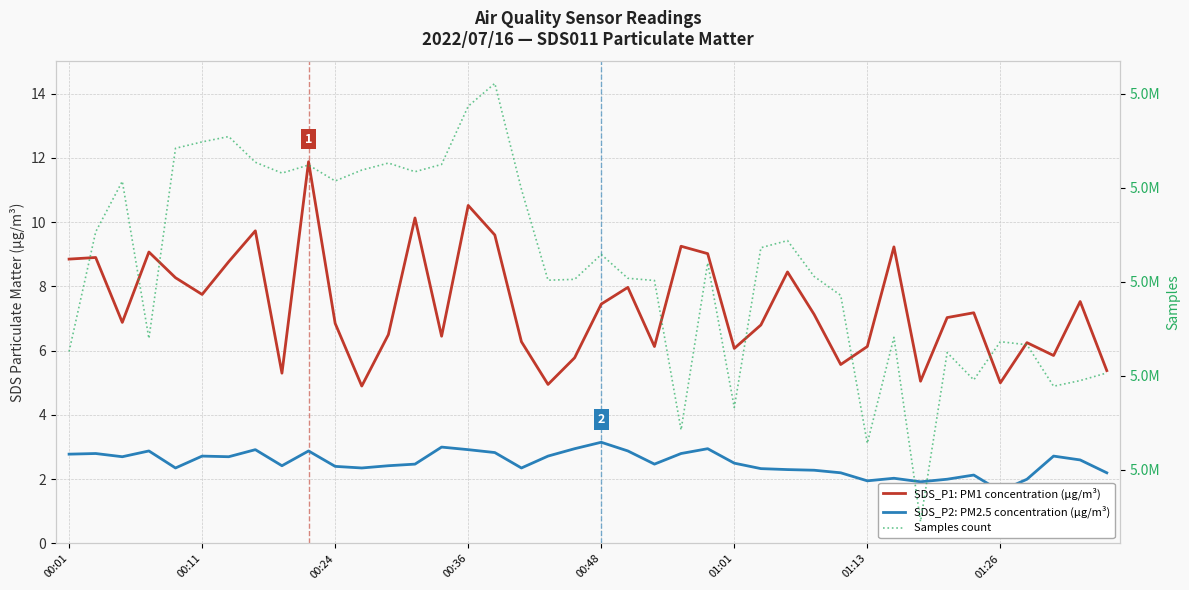

What is the minimum value for SDS_P2: PM2.5 concentration (µg/m³)?

1.6